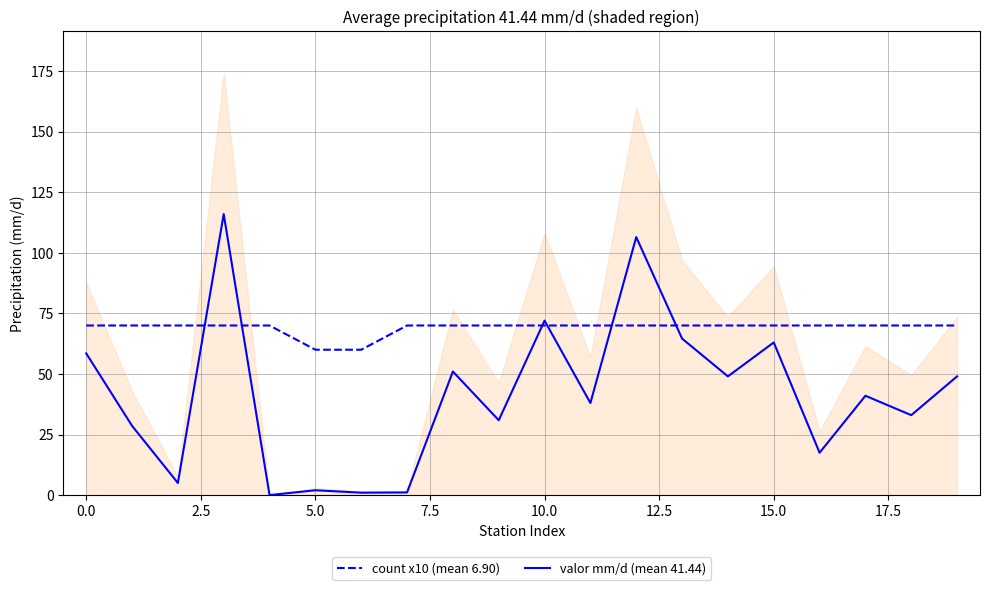

What are all the series names shown in the legend?

count x10 (mean 6.90), valor mm/d (mean 41.44)